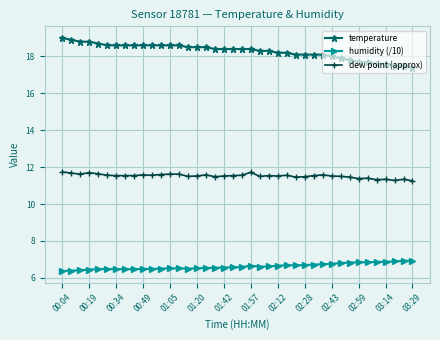

What is the value of the dew point (approx) point at the 33rd from the left?

11.5